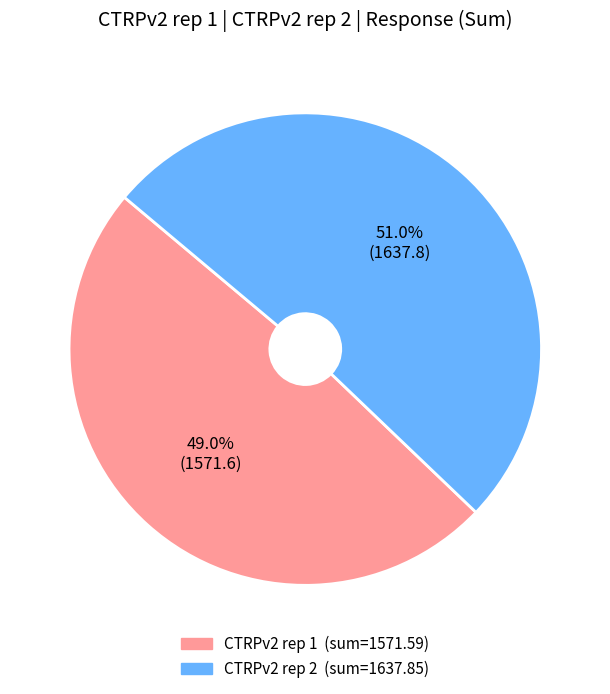

What is the ratio of the value at CTRPv2 rep 2 to the value at CTRPv2 rep 1?

1.0